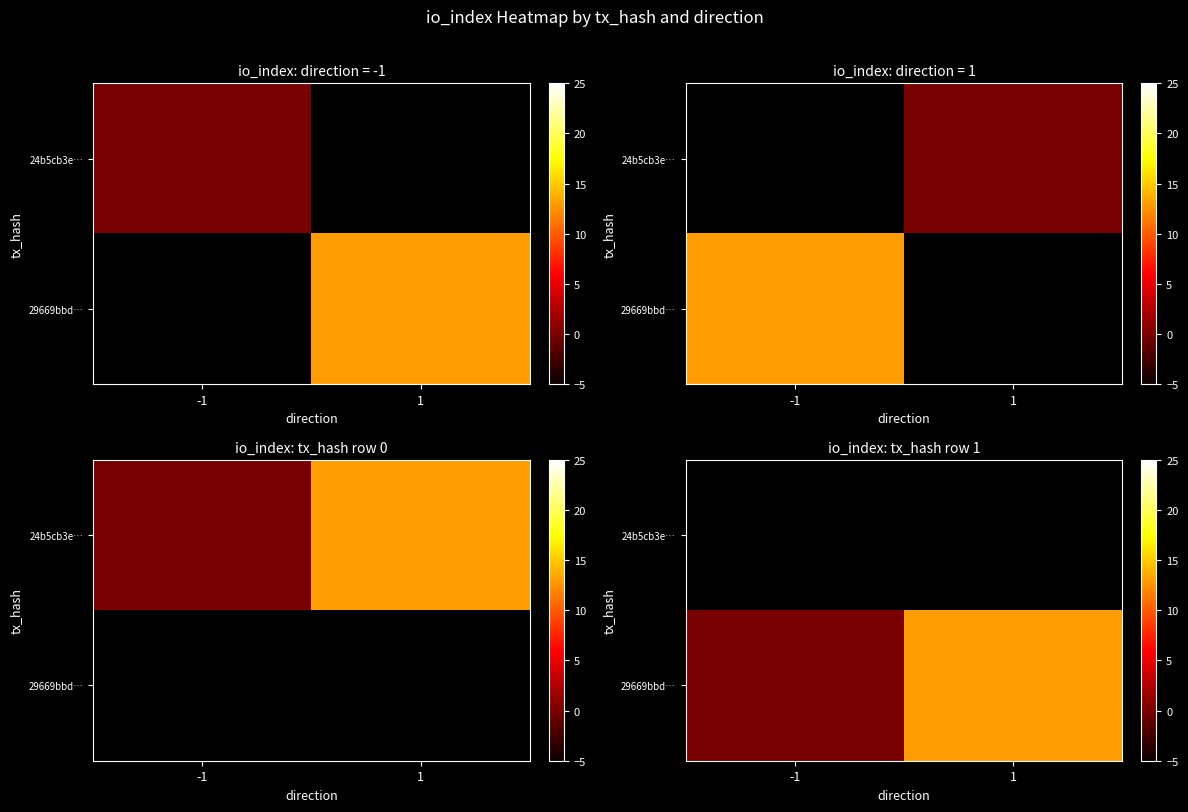

Read the 29669bbd… value at 1.

13.0